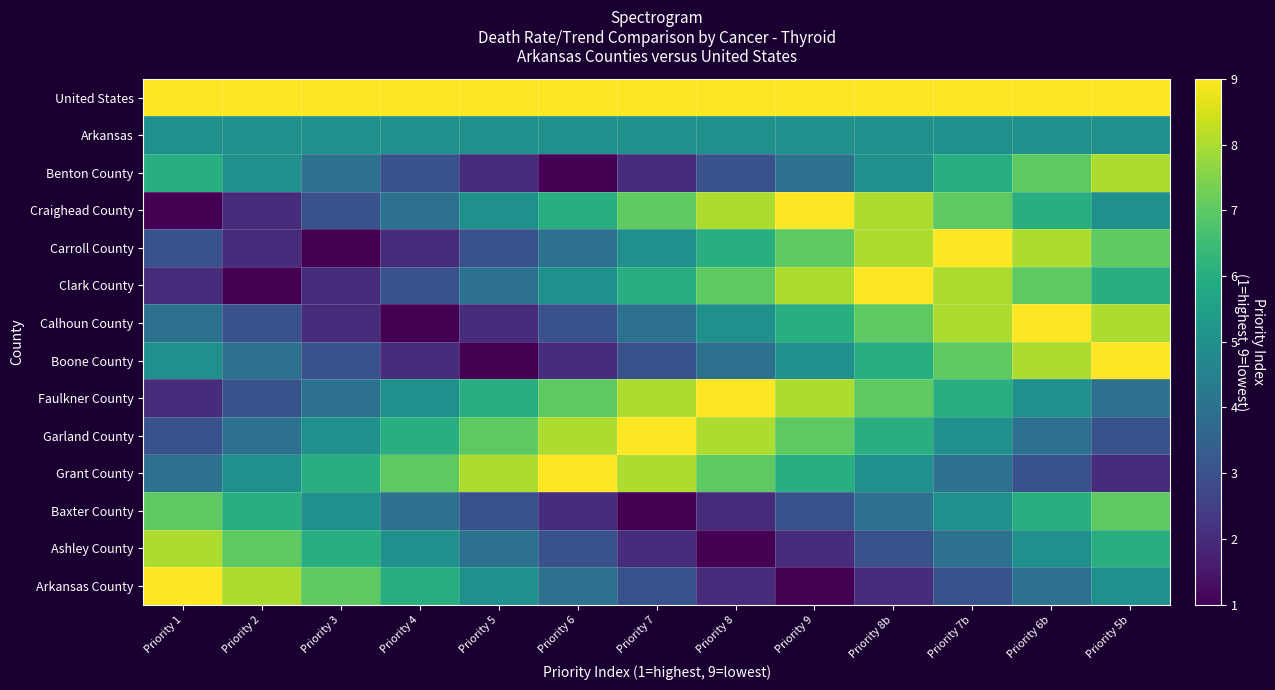

Reading left to right, extract all data points from this chart.

United States: Priority 1=9	Priority 2=9	Priority 3=9	Priority 4=9	Priority 5=9	Priority 6=9	Priority 7=9	Priority 8=9	Priority 9=9	Priority 8b=9	Priority 7b=9	Priority 6b=9	Priority 5b=9
Arkansas: Priority 1=5	Priority 2=5	Priority 3=5	Priority 4=5	Priority 5=5	Priority 6=5	Priority 7=5	Priority 8=5	Priority 9=5	Priority 8b=5	Priority 7b=5	Priority 6b=5	Priority 5b=5
Benton County: Priority 1=6	Priority 2=5	Priority 3=4	Priority 4=3	Priority 5=2	Priority 6=1	Priority 7=2	Priority 8=3	Priority 9=4	Priority 8b=5	Priority 7b=6	Priority 6b=7	Priority 5b=8
Craighead County: Priority 1=1	Priority 2=2	Priority 3=3	Priority 4=4	Priority 5=5	Priority 6=6	Priority 7=7	Priority 8=8	Priority 9=9	Priority 8b=8	Priority 7b=7	Priority 6b=6	Priority 5b=5
Carroll County: Priority 1=3	Priority 2=2	Priority 3=1	Priority 4=2	Priority 5=3	Priority 6=4	Priority 7=5	Priority 8=6	Priority 9=7	Priority 8b=8	Priority 7b=9	Priority 6b=8	Priority 5b=7
Clark County: Priority 1=2	Priority 2=1	Priority 3=2	Priority 4=3	Priority 5=4	Priority 6=5	Priority 7=6	Priority 8=7	Priority 9=8	Priority 8b=9	Priority 7b=8	Priority 6b=7	Priority 5b=6
Calhoun County: Priority 1=4	Priority 2=3	Priority 3=2	Priority 4=1	Priority 5=2	Priority 6=3	Priority 7=4	Priority 8=5	Priority 9=6	Priority 8b=7	Priority 7b=8	Priority 6b=9	Priority 5b=8
Boone County: Priority 1=5	Priority 2=4	Priority 3=3	Priority 4=2	Priority 5=1	Priority 6=2	Priority 7=3	Priority 8=4	Priority 9=5	Priority 8b=6	Priority 7b=7	Priority 6b=8	Priority 5b=9
Faulkner County: Priority 1=2	Priority 2=3	Priority 3=4	Priority 4=5	Priority 5=6	Priority 6=7	Priority 7=8	Priority 8=9	Priority 9=8	Priority 8b=7	Priority 7b=6	Priority 6b=5	Priority 5b=4
Garland County: Priority 1=3	Priority 2=4	Priority 3=5	Priority 4=6	Priority 5=7	Priority 6=8	Priority 7=9	Priority 8=8	Priority 9=7	Priority 8b=6	Priority 7b=5	Priority 6b=4	Priority 5b=3
Grant County: Priority 1=4	Priority 2=5	Priority 3=6	Priority 4=7	Priority 5=8	Priority 6=9	Priority 7=8	Priority 8=7	Priority 9=6	Priority 8b=5	Priority 7b=4	Priority 6b=3	Priority 5b=2
Baxter County: Priority 1=7	Priority 2=6	Priority 3=5	Priority 4=4	Priority 5=3	Priority 6=2	Priority 7=1	Priority 8=2	Priority 9=3	Priority 8b=4	Priority 7b=5	Priority 6b=6	Priority 5b=7
Ashley County: Priority 1=8	Priority 2=7	Priority 3=6	Priority 4=5	Priority 5=4	Priority 6=3	Priority 7=2	Priority 8=1	Priority 9=2	Priority 8b=3	Priority 7b=4	Priority 6b=5	Priority 5b=6
Arkansas County: Priority 1=9	Priority 2=8	Priority 3=7	Priority 4=6	Priority 5=5	Priority 6=4	Priority 7=3	Priority 8=2	Priority 9=1	Priority 8b=2	Priority 7b=3	Priority 6b=4	Priority 5b=5